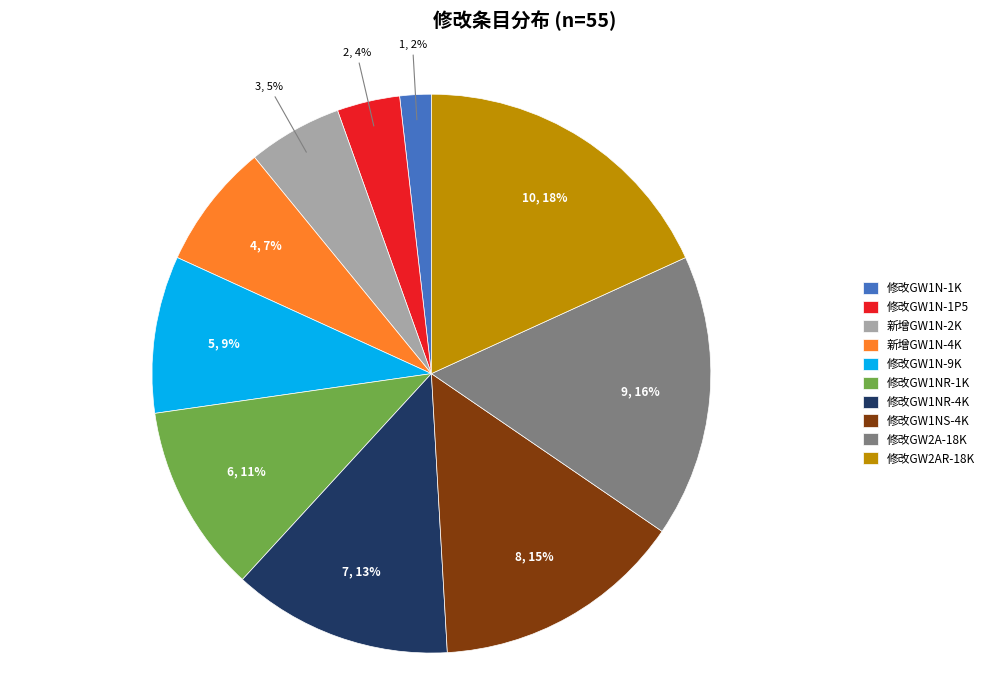

Is 修改GW2A-18K the majority of the pie?

No